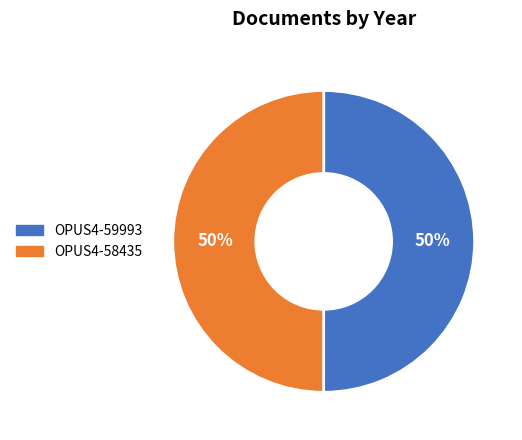

The OPUS4-58435 slice represents 50% of the pie. True or false?

True